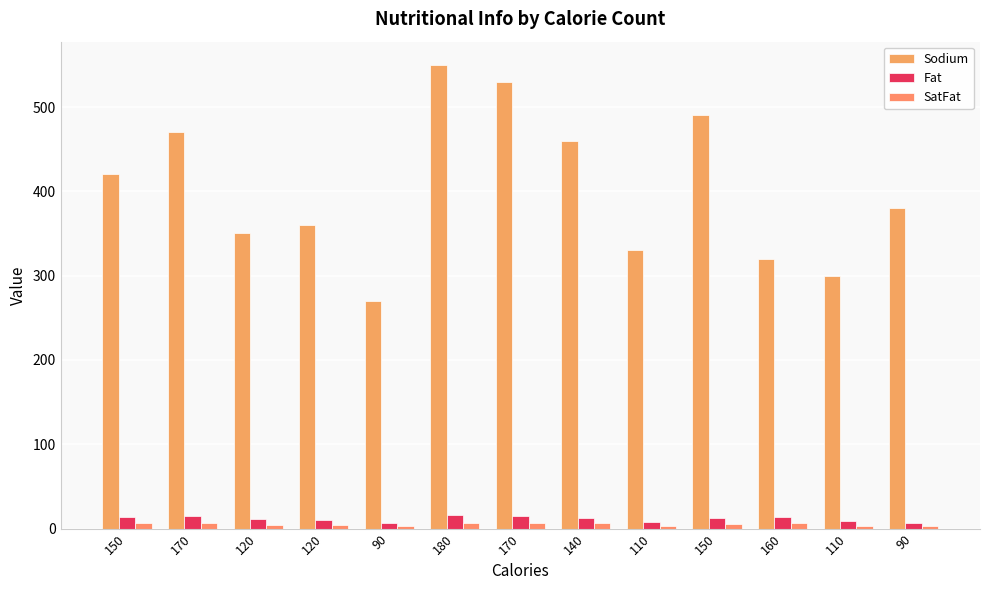

Reading left to right, transcribe all the data shown in this chart.

Sodium: 150=420.0	170=470.0	120=350.0	120=360.0	90=270.0	180=550.0	170=530.0	140=460.0	110=330.0	150=490.0	160=320.0	110=300.0	90=380.0
Fat: 150=14.0	170=15.0	120=11.0	120=10.0	90=6.0	180=16.0	170=15.0	140=13.0	110=8.0	150=13.0	160=14.0	110=9.0	90=7.0
SatFat: 150=6.0	170=6.0	120=4.5	120=4.5	90=2.5	180=7.0	170=6.0	140=6.0	110=3.0	150=5.0	160=6.0	110=3.5	90=3.0